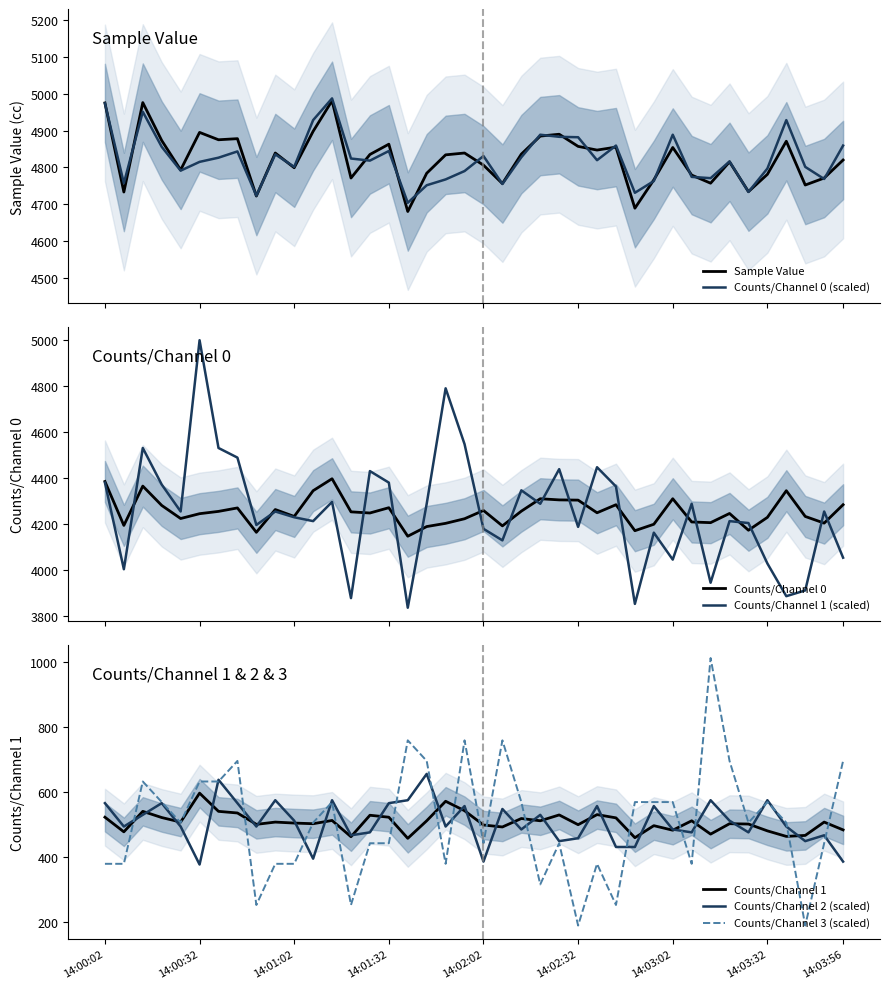

True or false: Counts/Channel 1 has more than 2 interior local peaks.

True